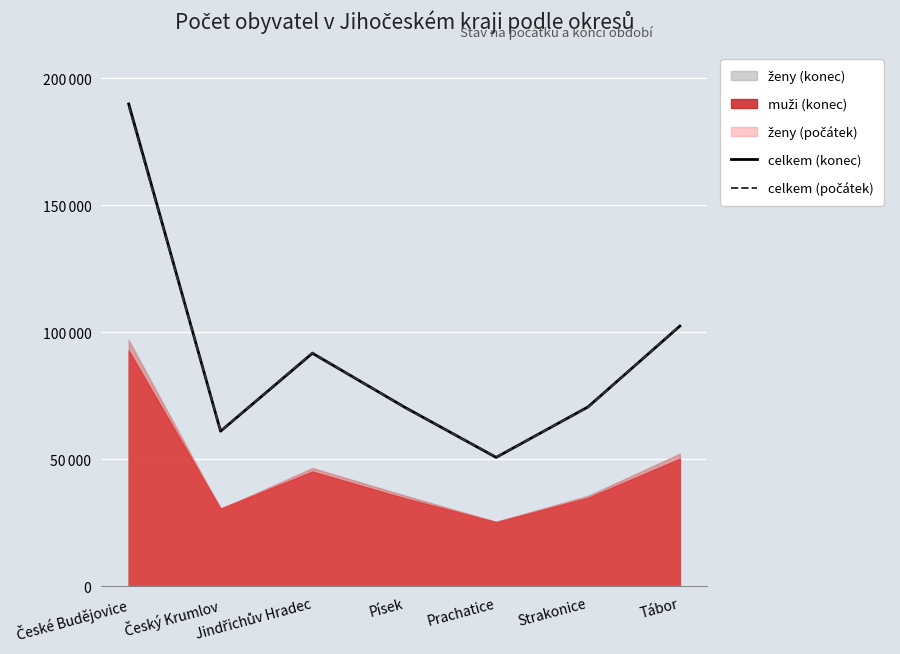

What position from the right is Český Krumlov?

6